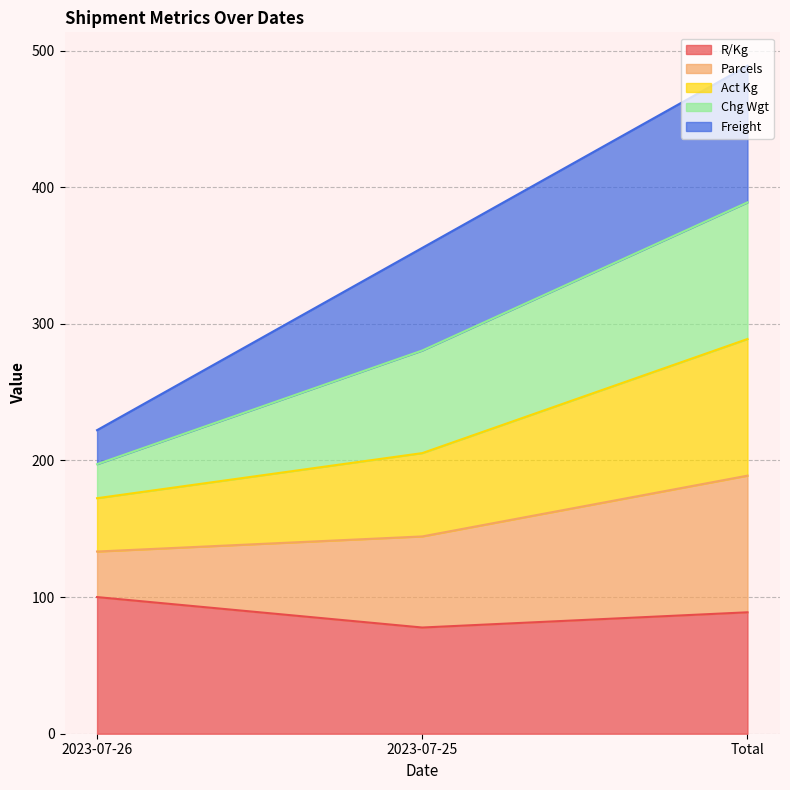

At which category is the sum across all series the highest?

Total